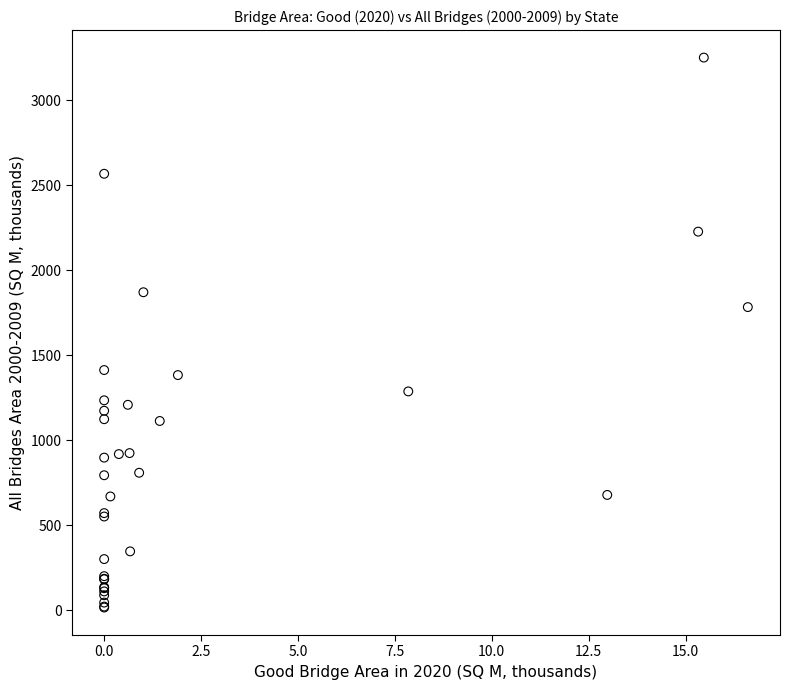

What Y value in the scatter plot is closest to 1634?

1784.0